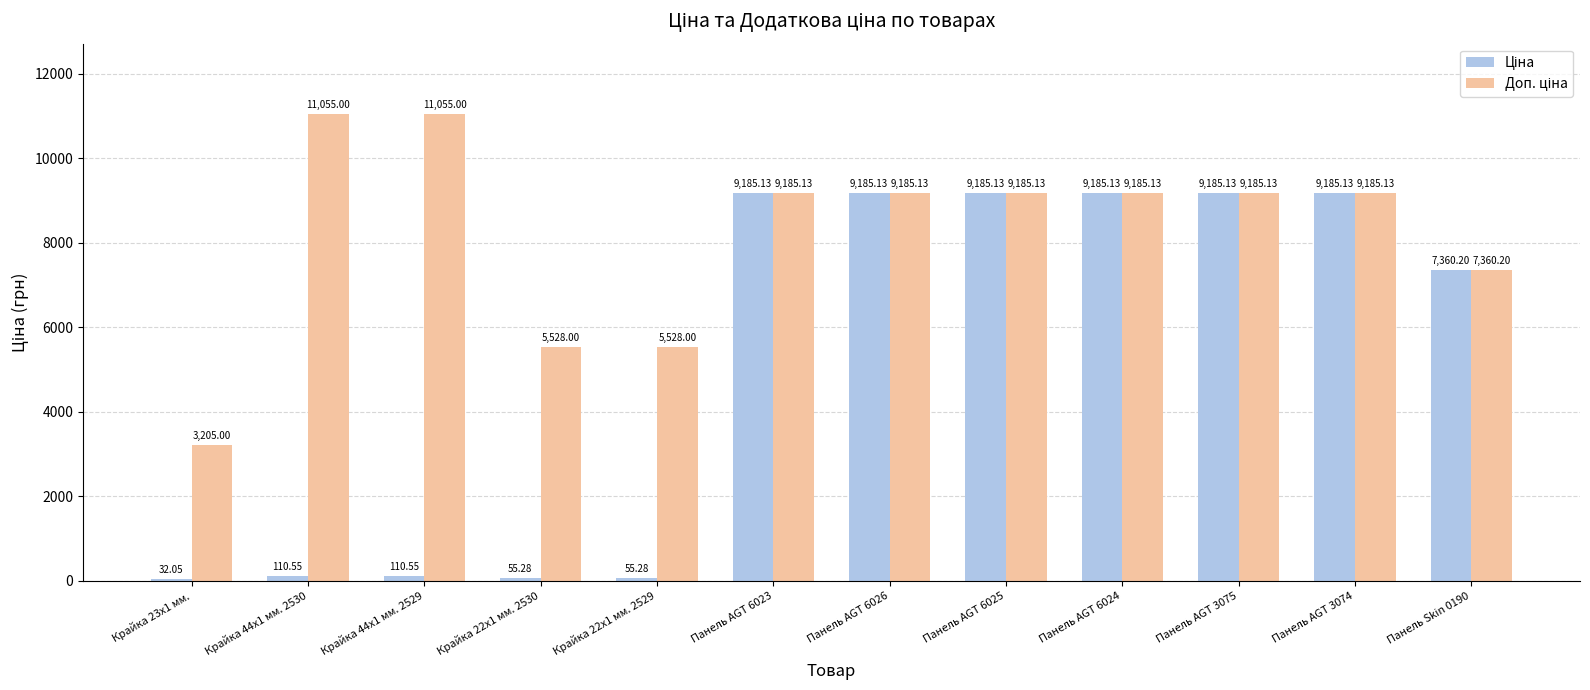

What is the total value across all series at Панель AGT 6023?

18370.3